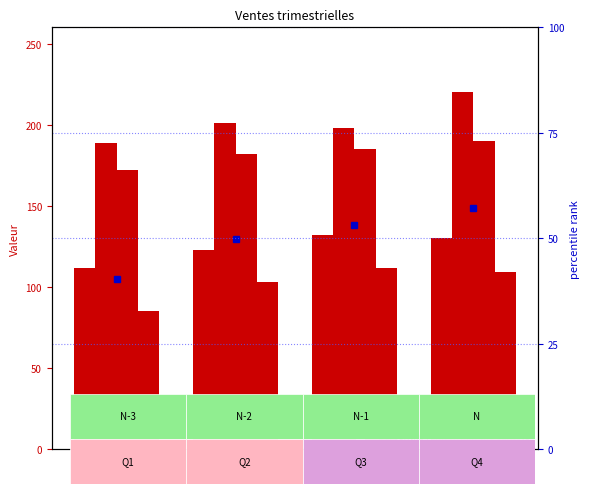

What is the label of the 4th bar from the right?

N-3